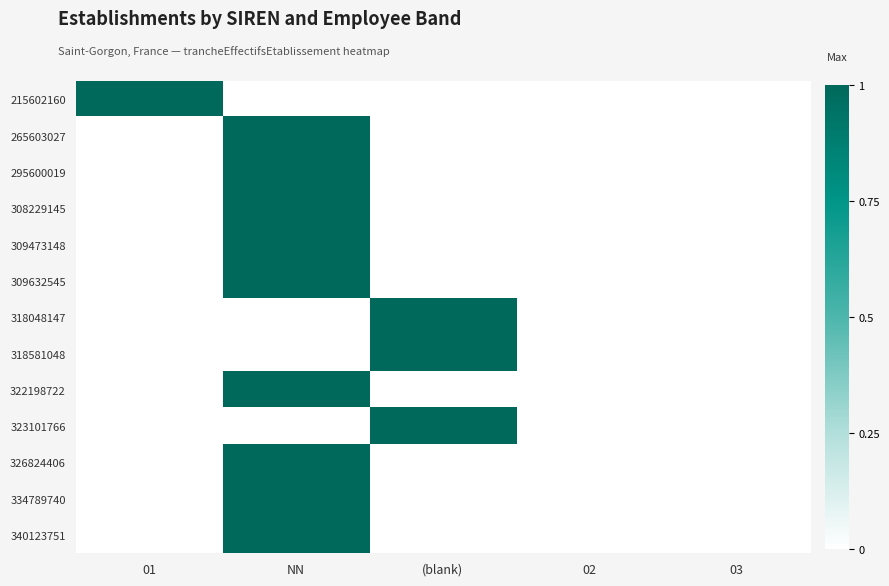

Which category has the highest value across all series?

01